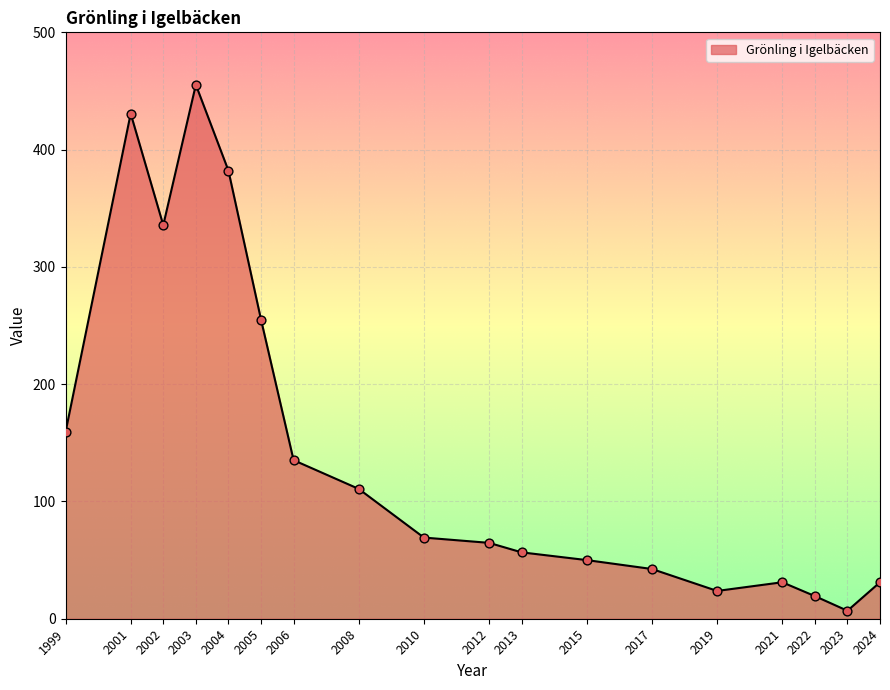

Between 2019 and 1999, which is larger?

1999